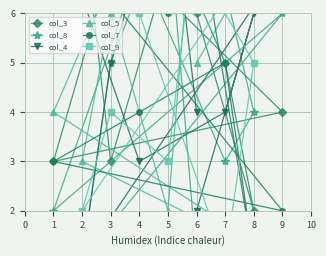

What is the sum of all col_3 values?

56